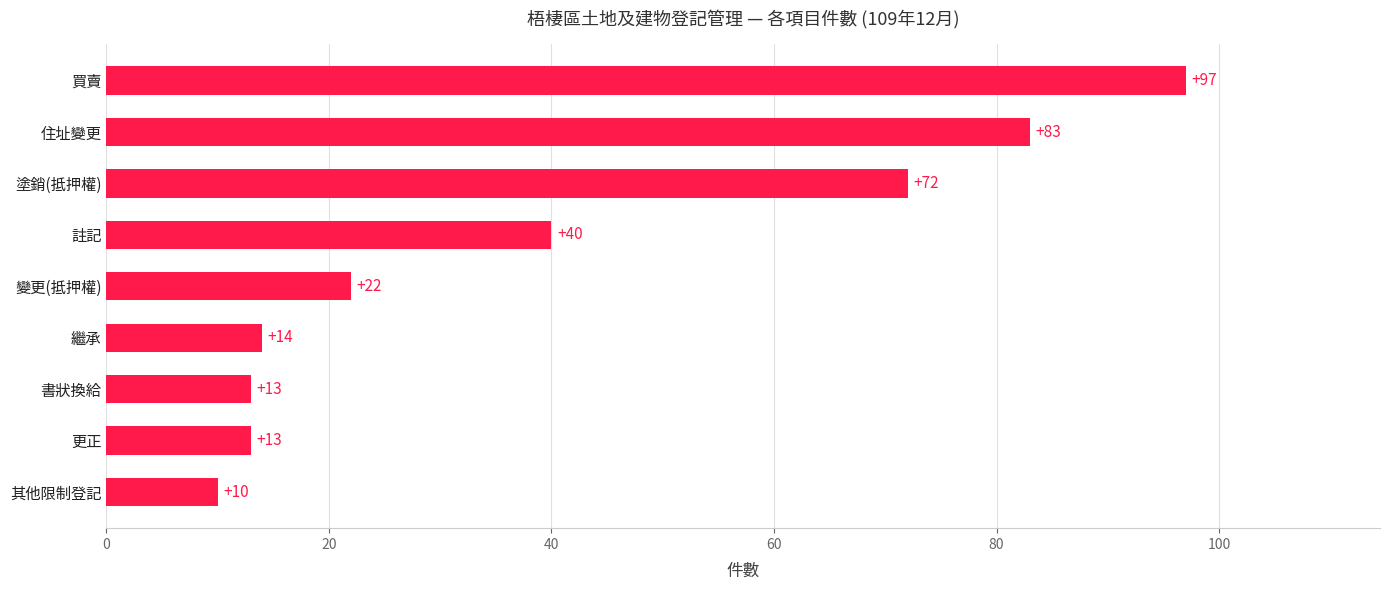

What is the greatest value displayed?

97